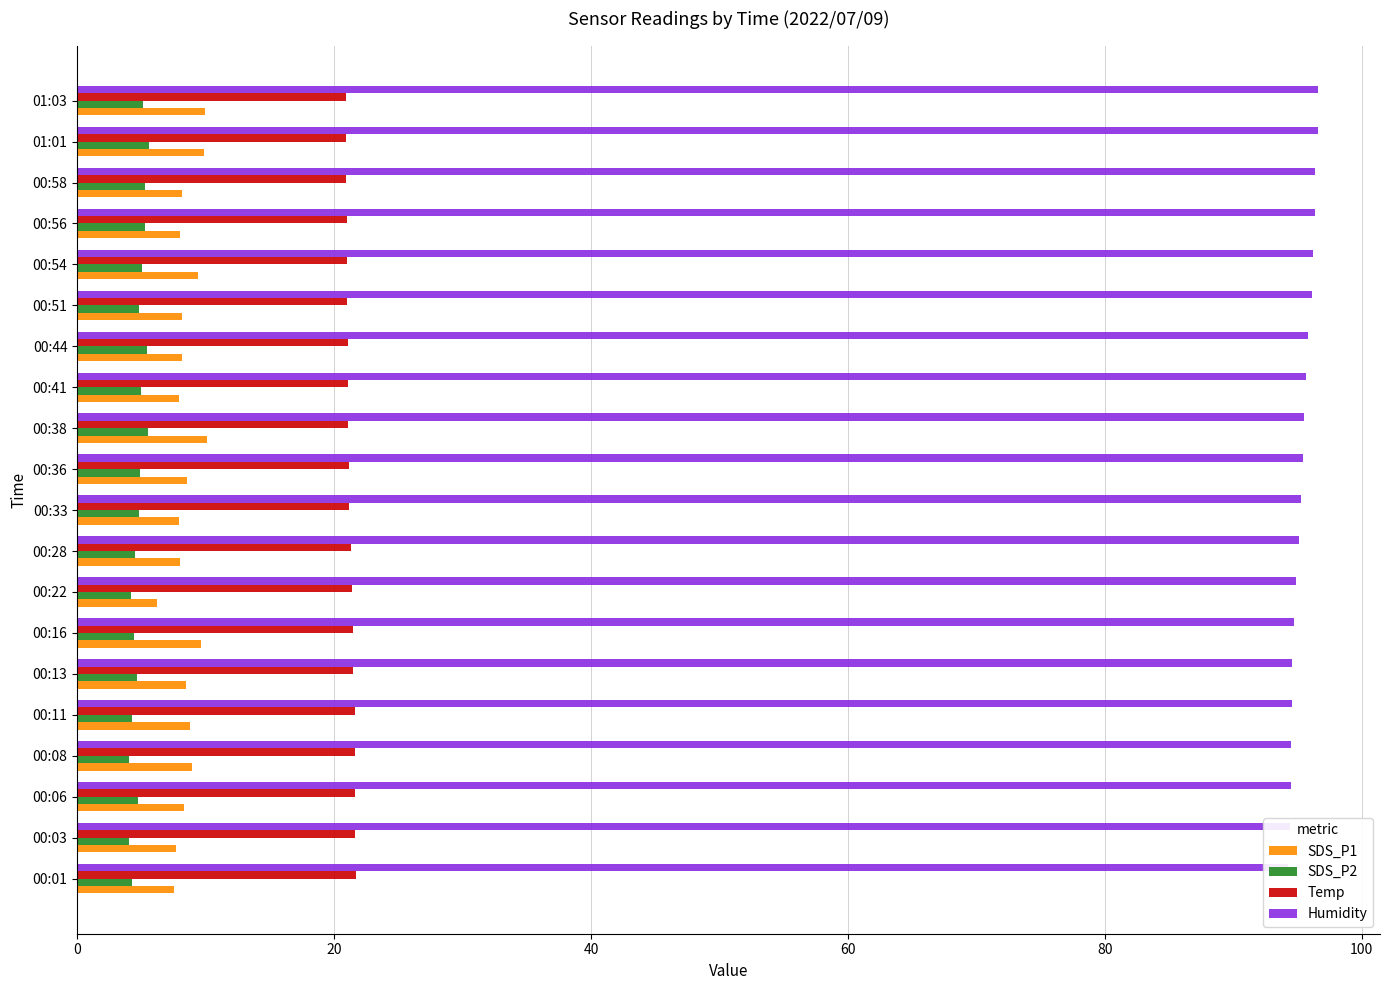

Which series changed the most between 00:08 and 01:03?

Humidity